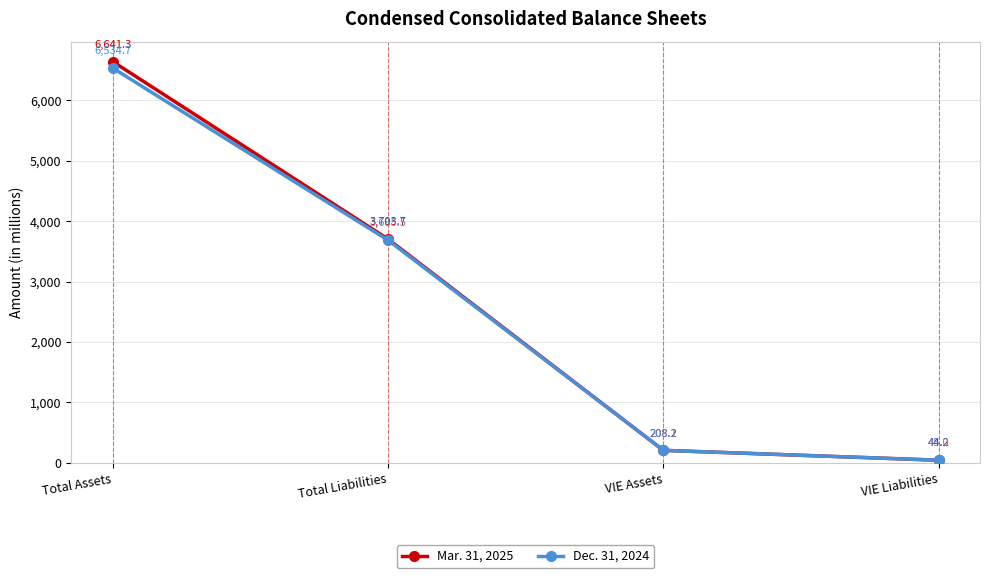

True or false: Dec. 31, 2024 has more than 1 interior local peaks.

False